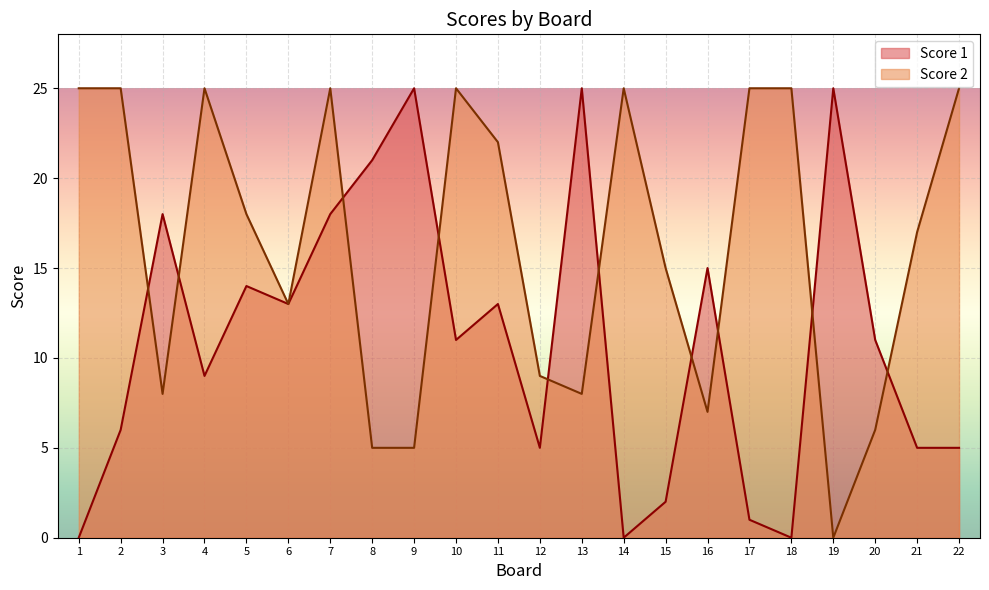

True or false: Score 2 and Score 1 intersect in this chart.

True